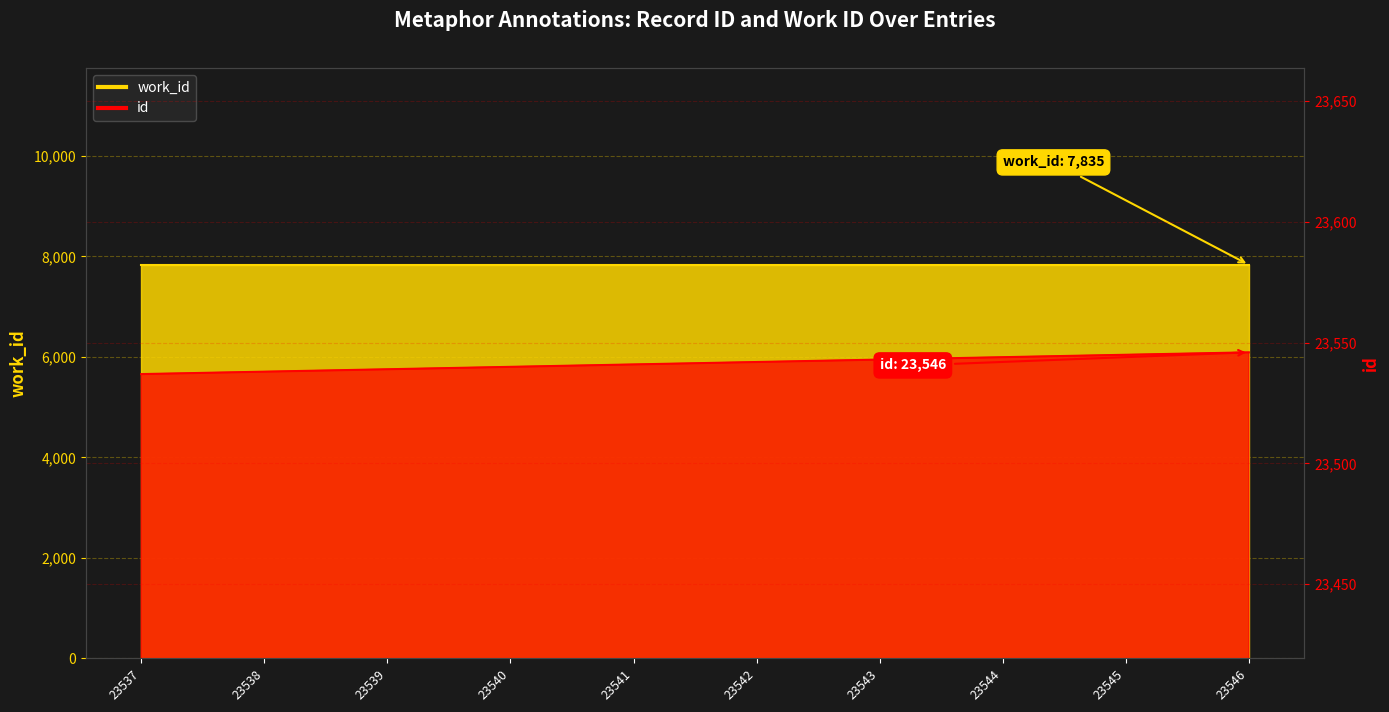

What is the average value?

23542